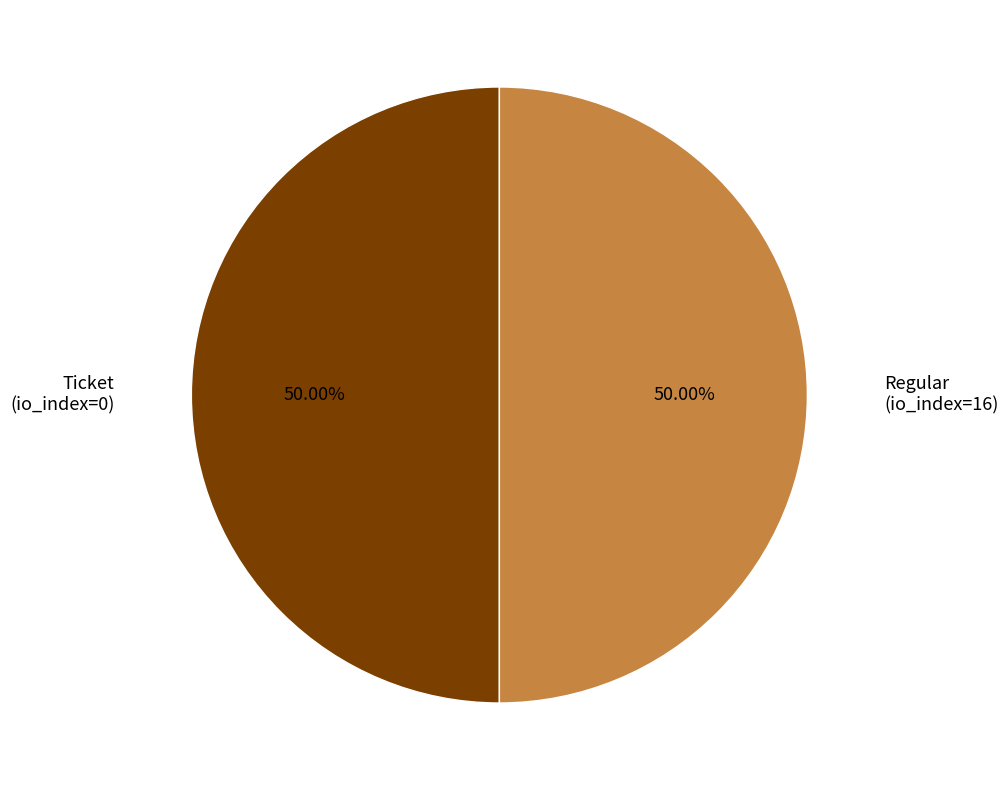

To the nearest percent, what is the average slice percentage?

50%